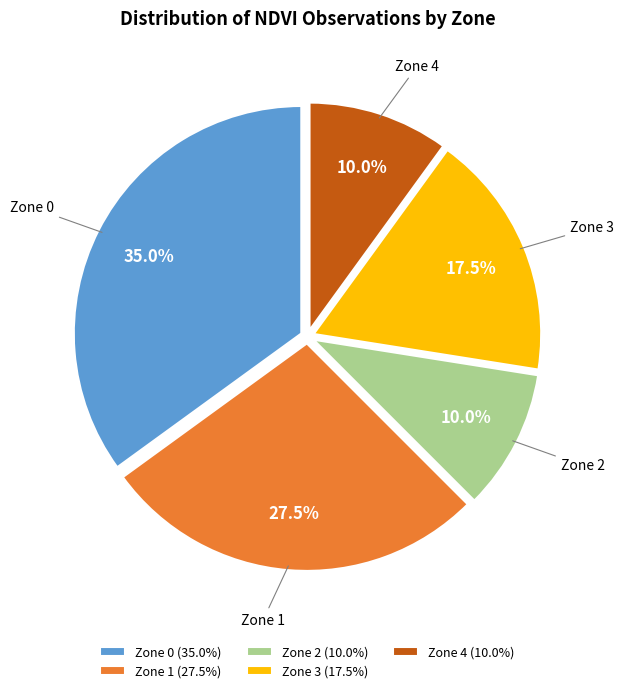

What portion of the pie excludes Zone 1?

72.5%